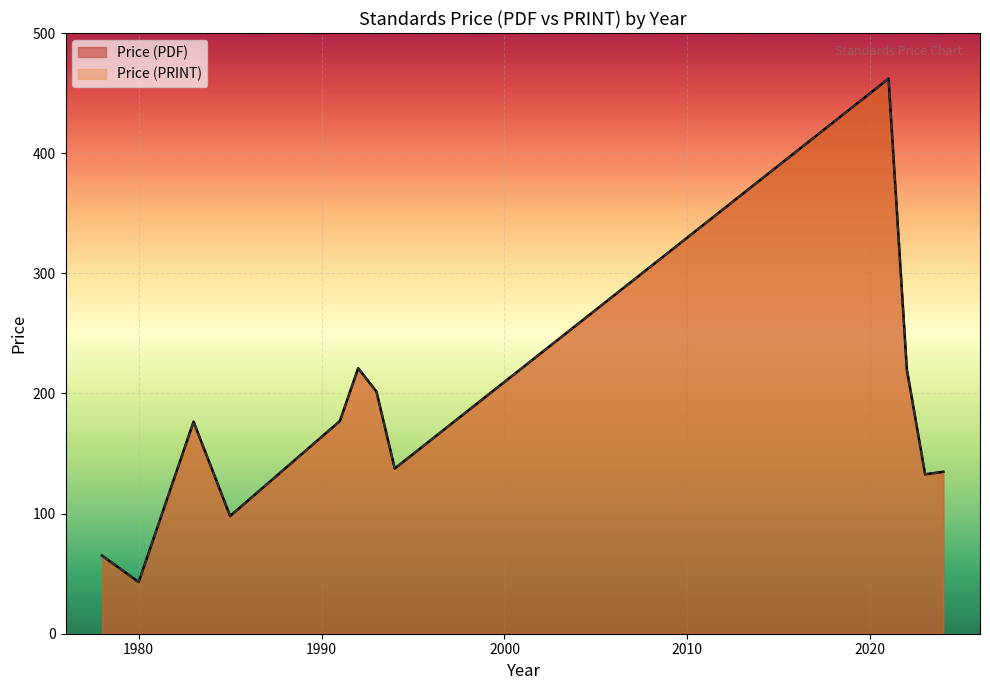

Between 1978 and 1983, which series saw the biggest shift?

Price (PDF)